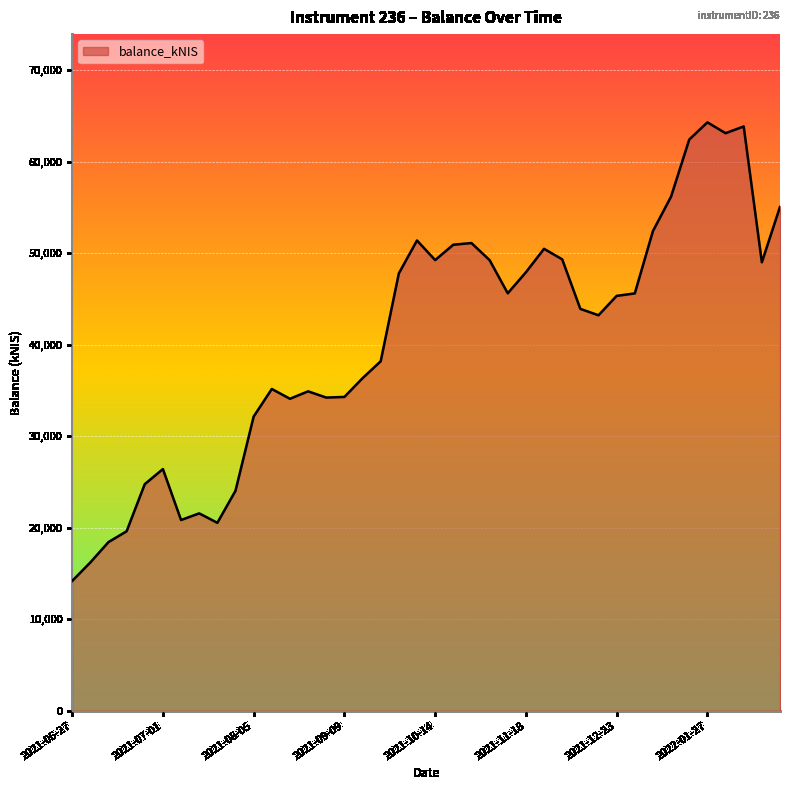

What is the difference between the maximum and minimum values?

50110.7